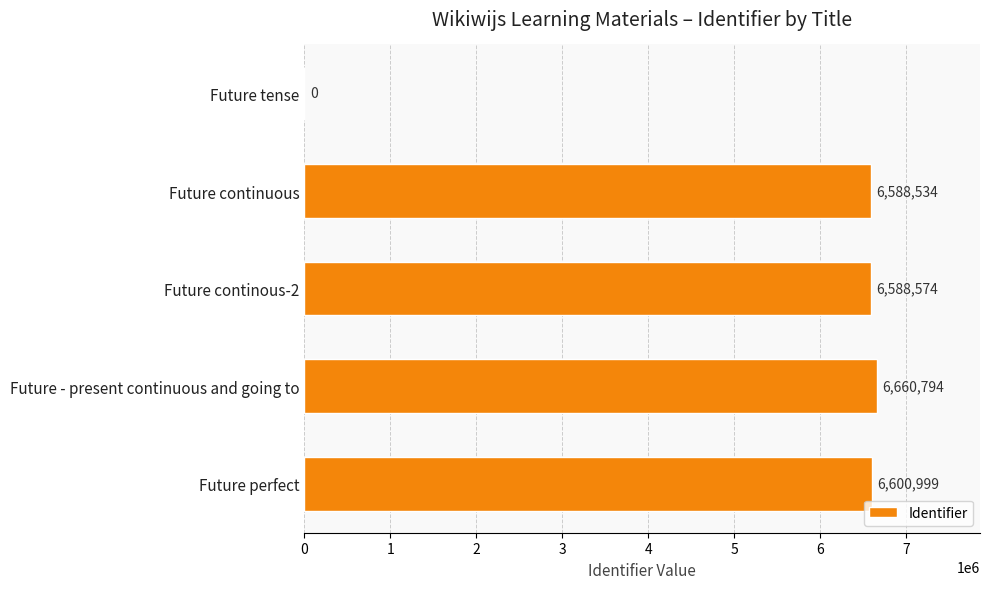

Reading top to bottom, list all the values displayed in this chart.

Future tense=0	Future continuous=6588534	Future continous-2=6588574	Future - present continuous and going to=6660794	Future perfect=6600999